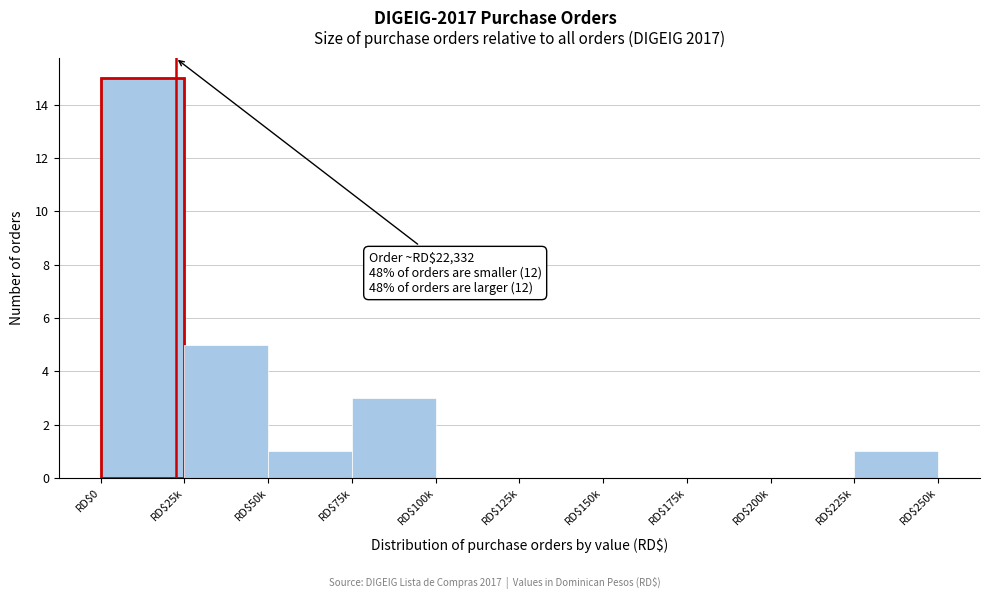

Which label corresponds to the largest value in the chart?

RD$0